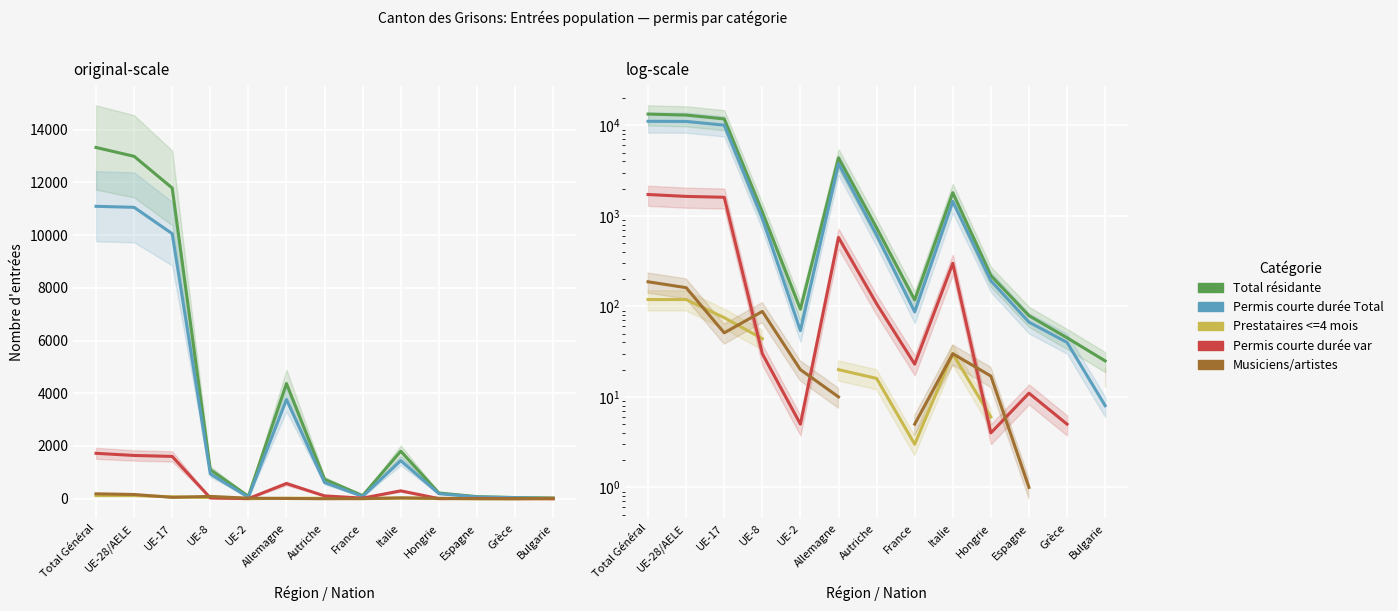

Where is the first local minimum for Permis courte durée var?

UE-2